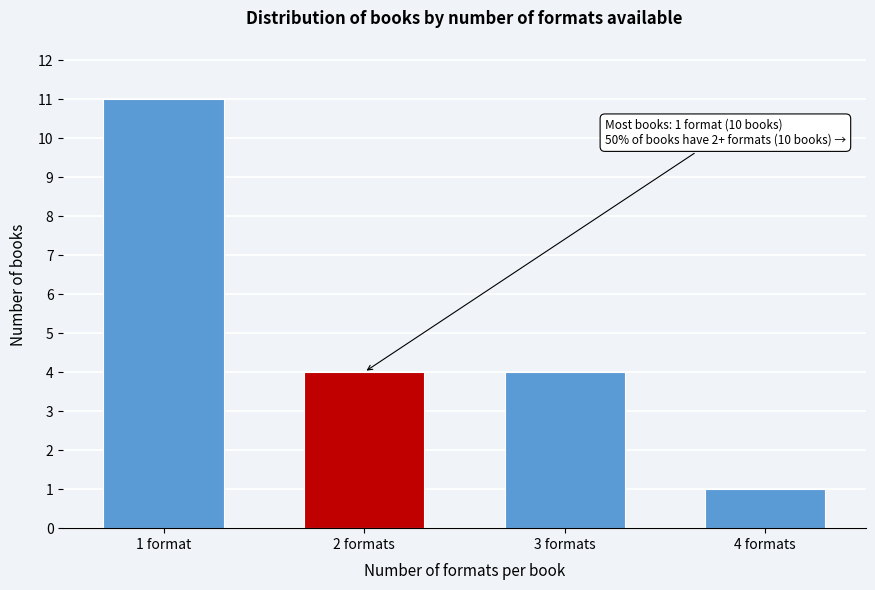

Reading left to right, list all the values displayed in this chart.

11	4	4	1